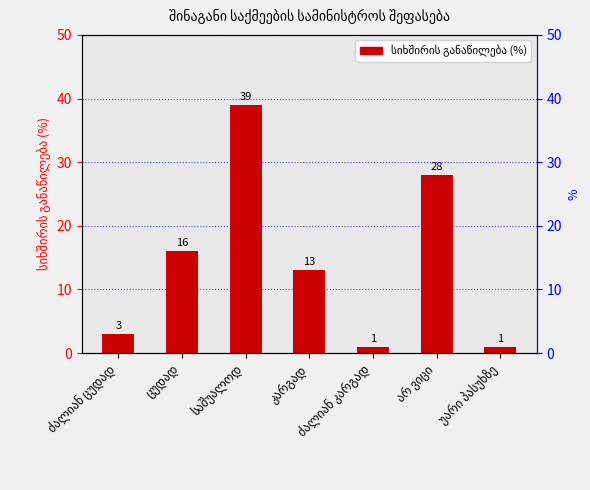

List the labels in order of value, largest first.

საშუალოდ, არ ვიცი, ცუდად, კარგად, ძალიან ცუდად, ძალიან კარგად, უარი პასუხზე